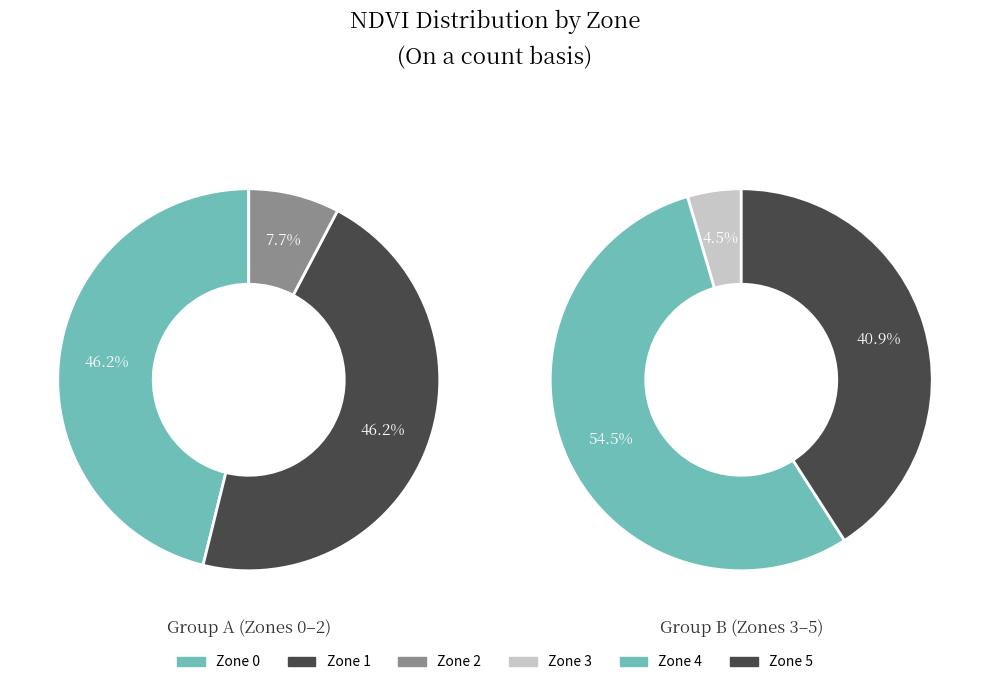

Does 4 account for over 50% of the chart?

No